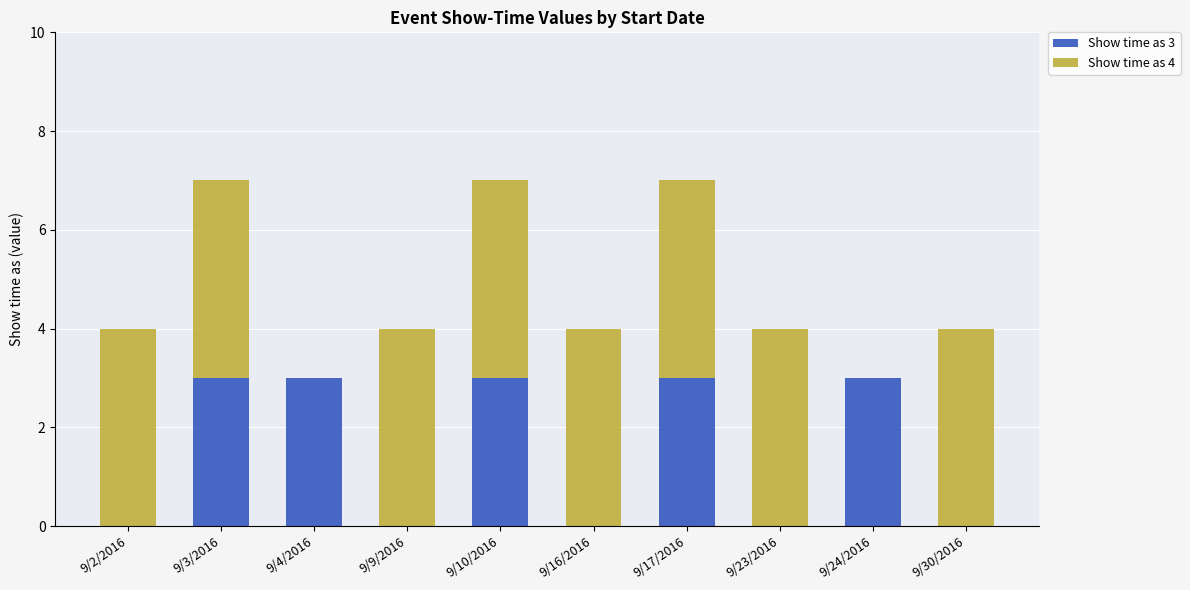

What is the total value across all series at 9/30/2016?

4